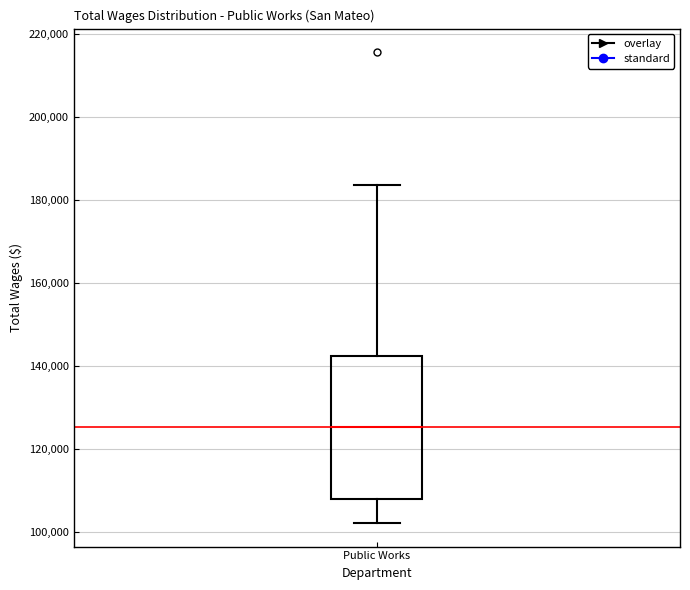

Read this box plot against the y-axis: the position of the median line, the range covered by the box, and the ends of both whiskers. The values are not printed on the chart, so give them approximately, as read against the axis.

median 126000, box 108000 to 142000, whiskers 102000 to 184000